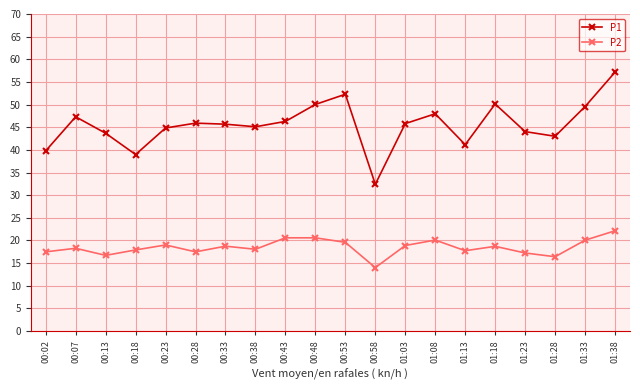

At 00:43, list the series in order from largest to smallest.

P1, P2